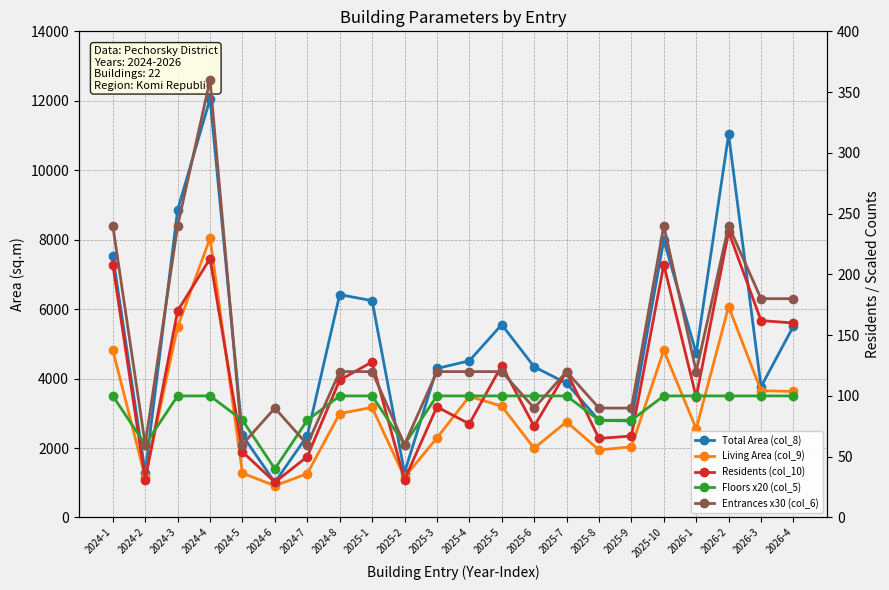

Which series has the largest total across all categories?

Total Area (col_8)